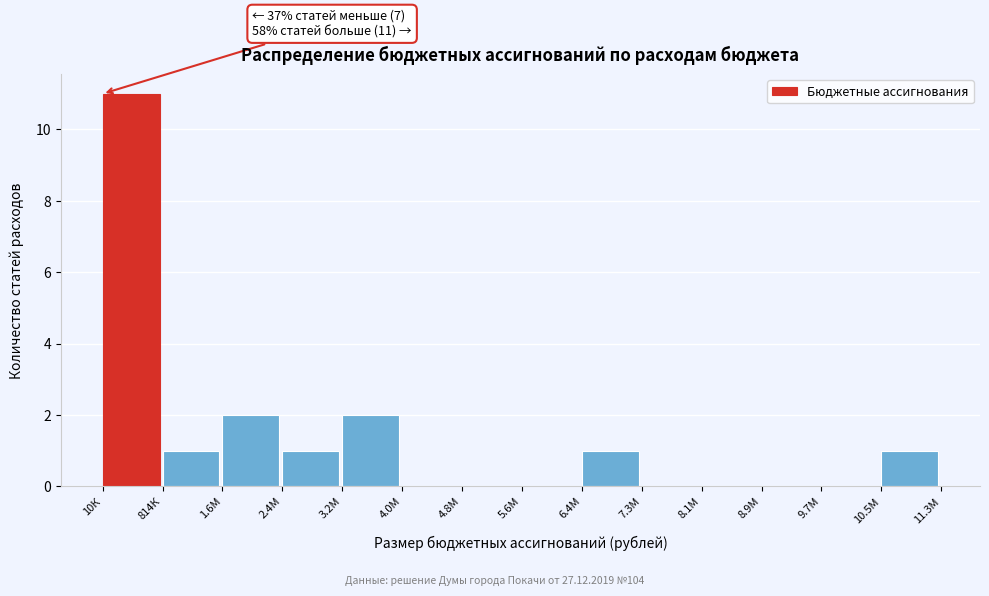

Reading left to right, transcribe all the data shown in this chart.

10К=11	814К=1	1.6М=2	2.4М=1	3.2М=2	4.0М=0	4.8М=0	5.6М=0	6.4М=1	7.3М=0	8.1М=0	8.9М=0	9.7М=0	10.5М=1